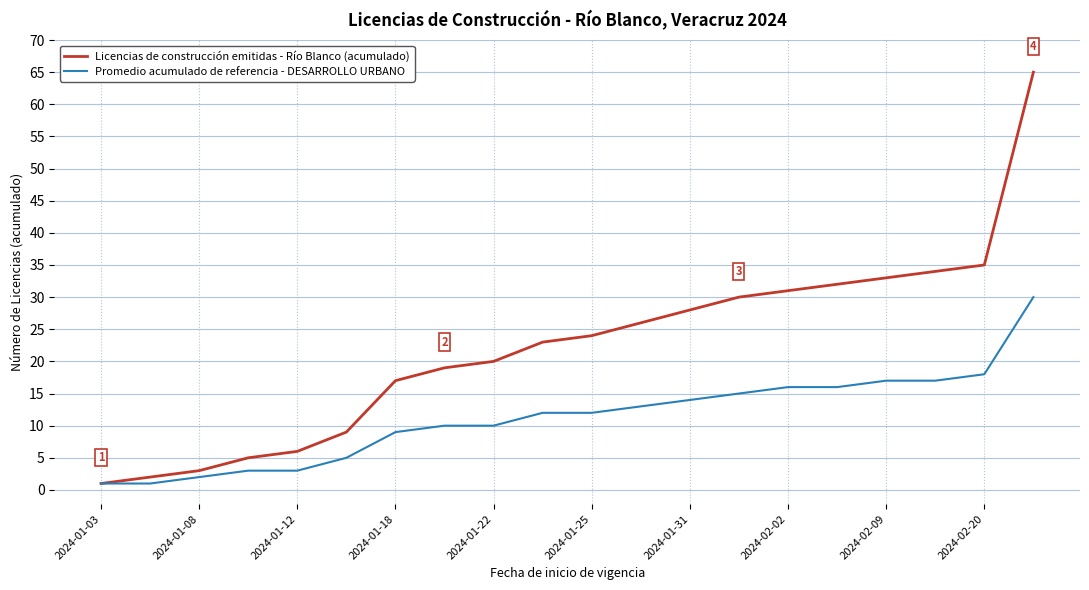

Which series has the largest total across all categories?

Licencias de construcción emitidas - Río Blanco (acumulado)